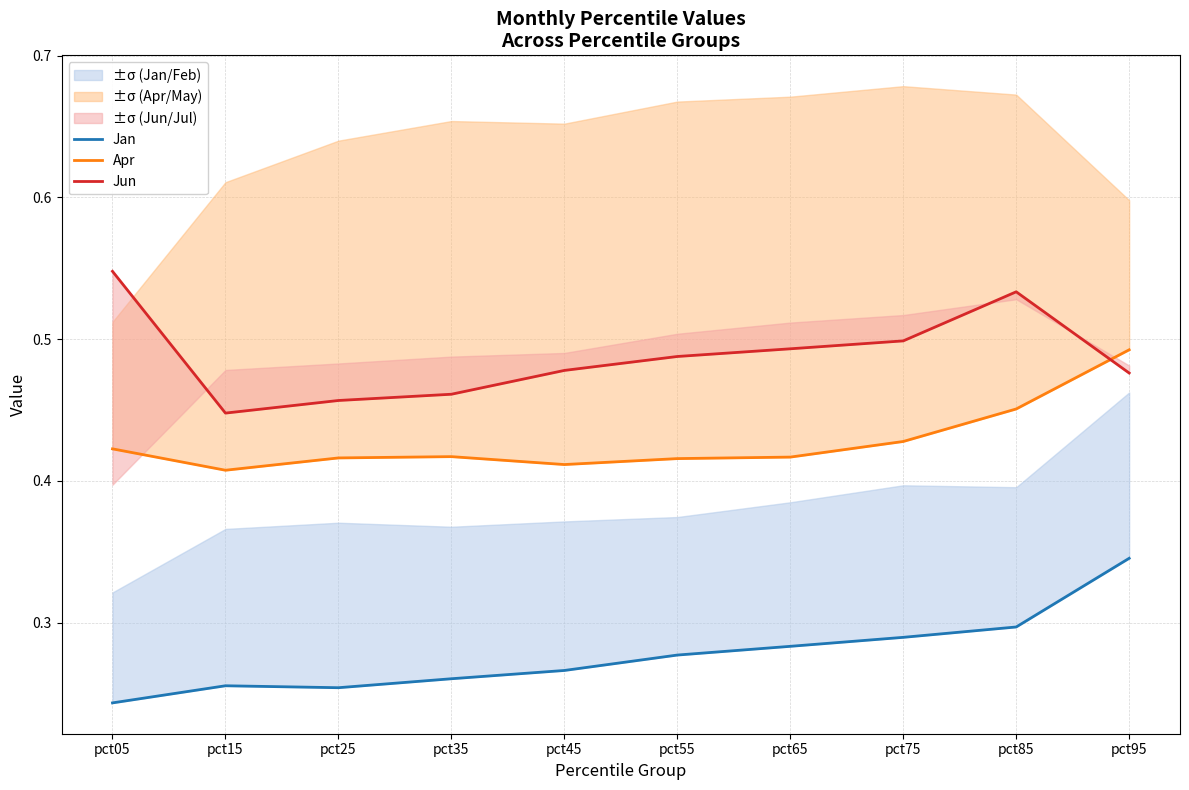

True or false: Jan and Apr cross at least once.

False